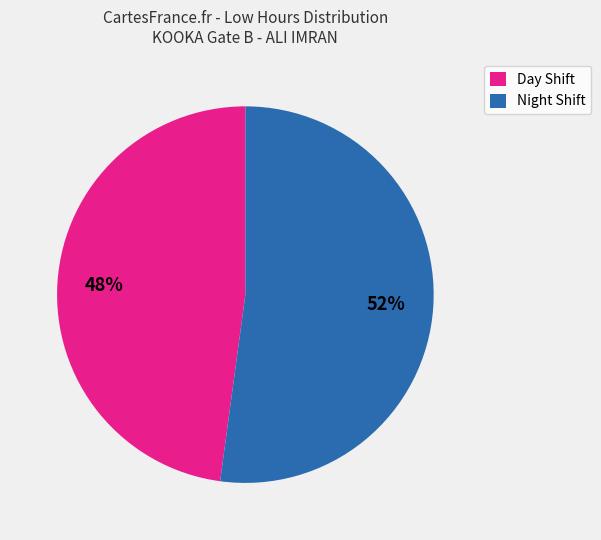

How many slices are in this pie chart?

2